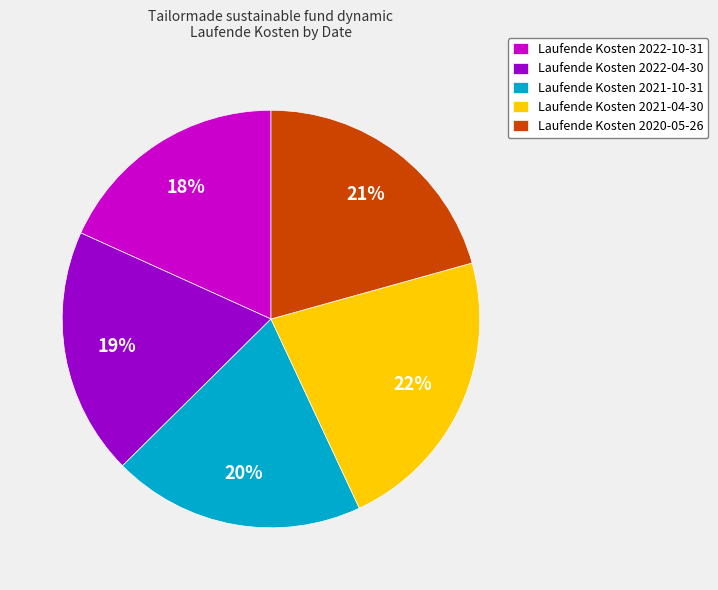

Which category has the smallest portion of the pie?

Laufende Kosten 2022-10-31